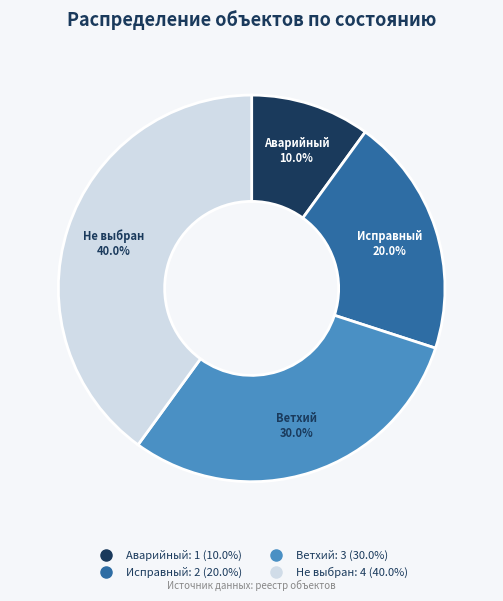

What percentage is the Аварийный slice, to the nearest percent?

10%